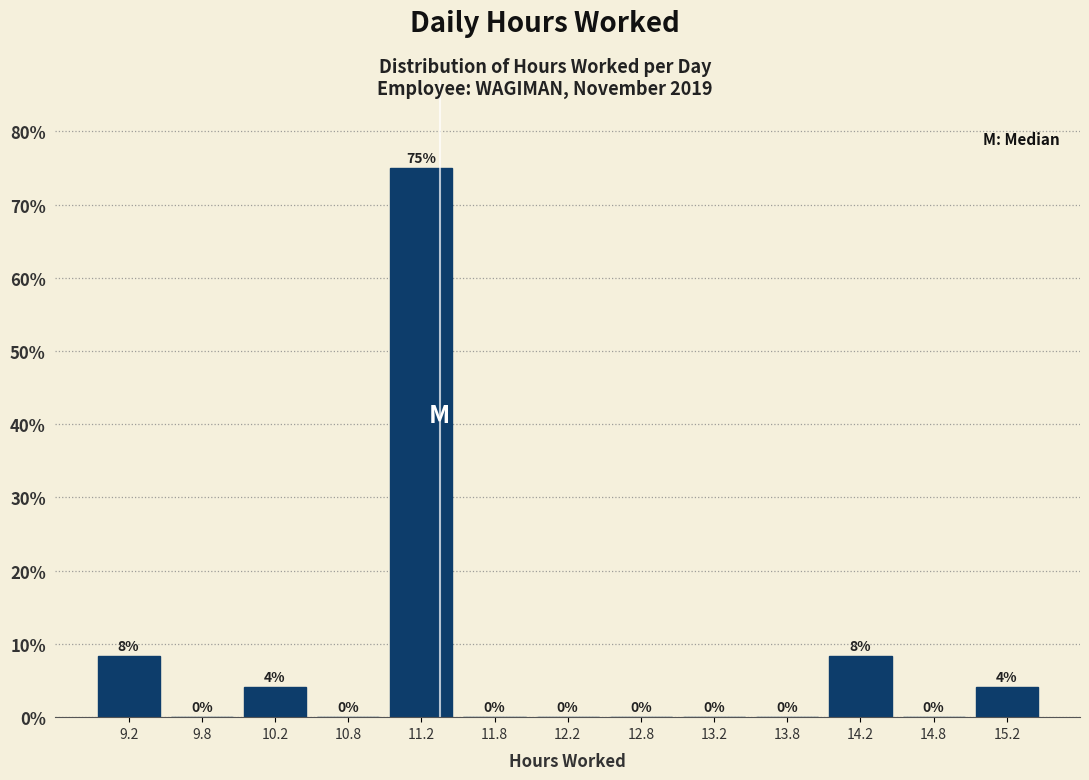

Which range on the x-axis has the tallest bar?

11.0 to 11.5